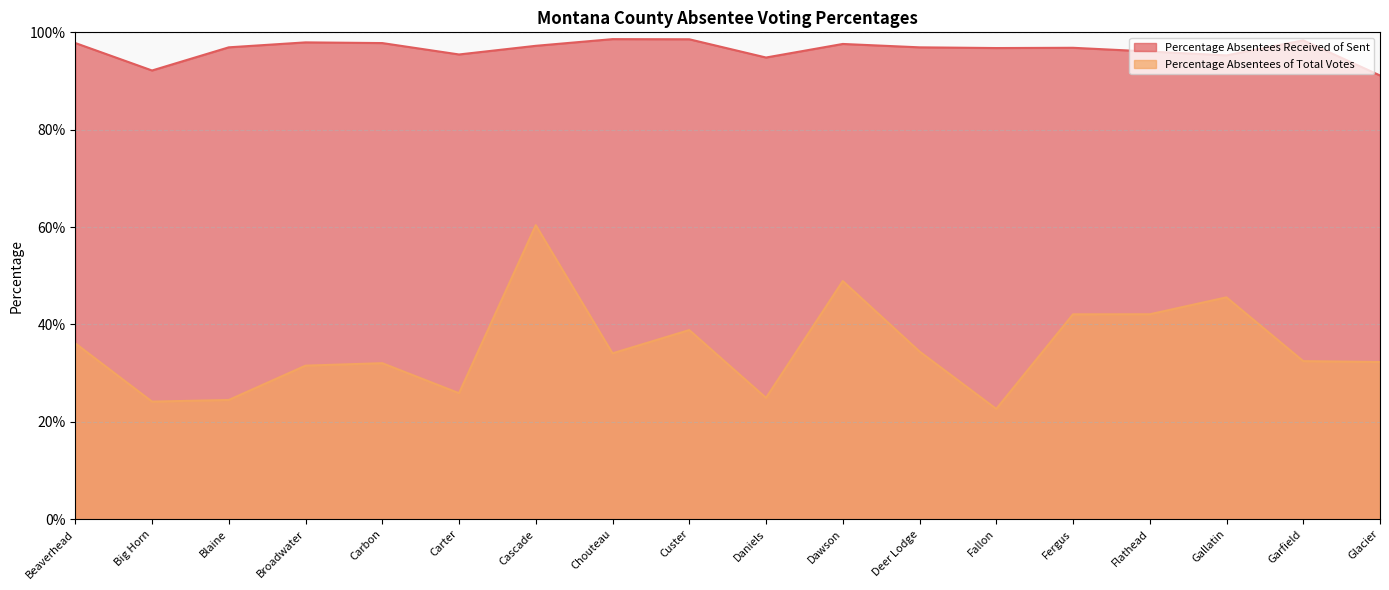

Between Chouteau and Daniels, which is larger?

Chouteau